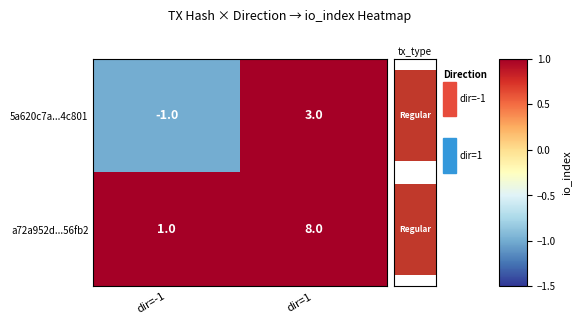

What is the smallest value displayed?

-1